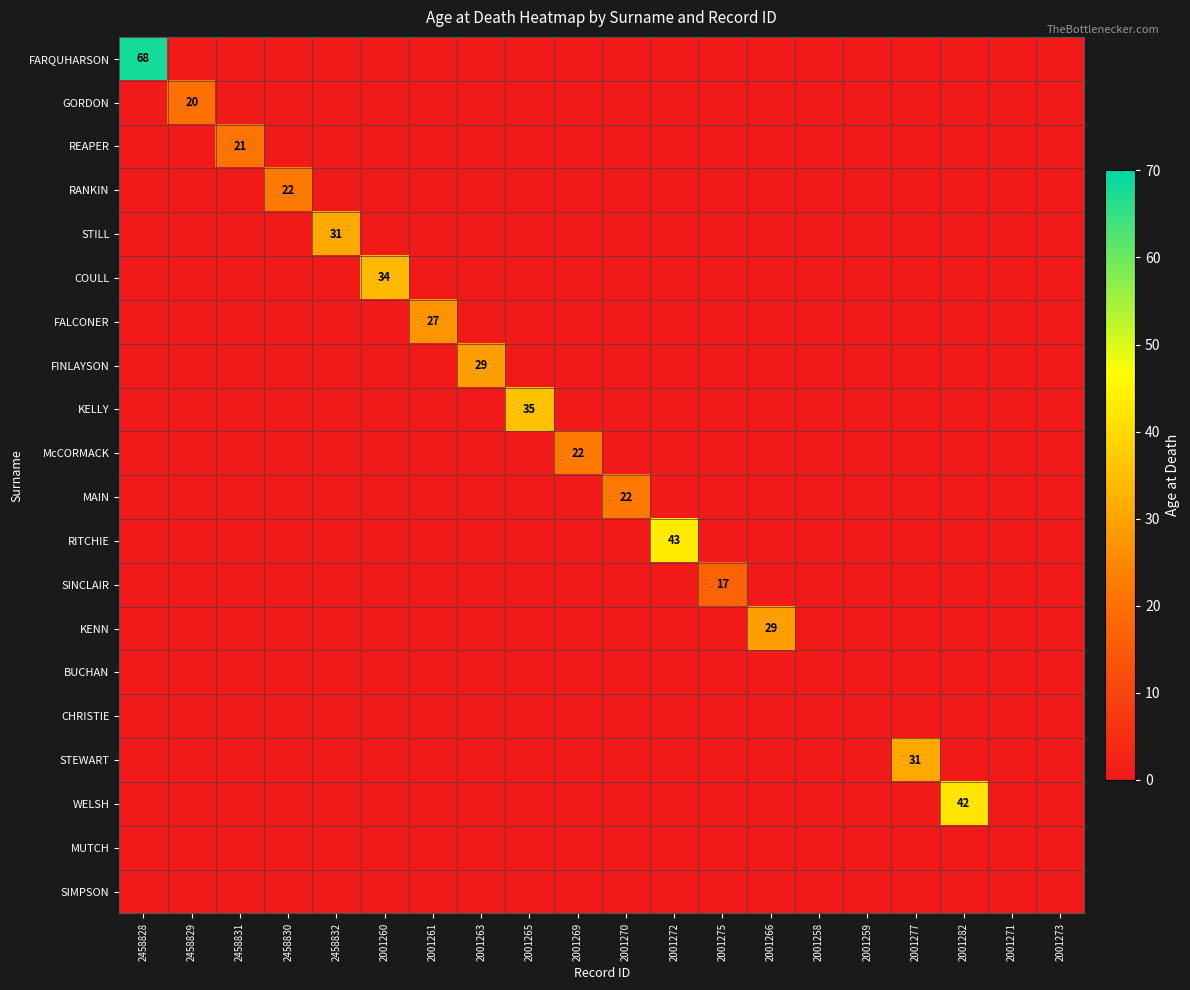

What is the sum of all FARQUHARSON values?

68